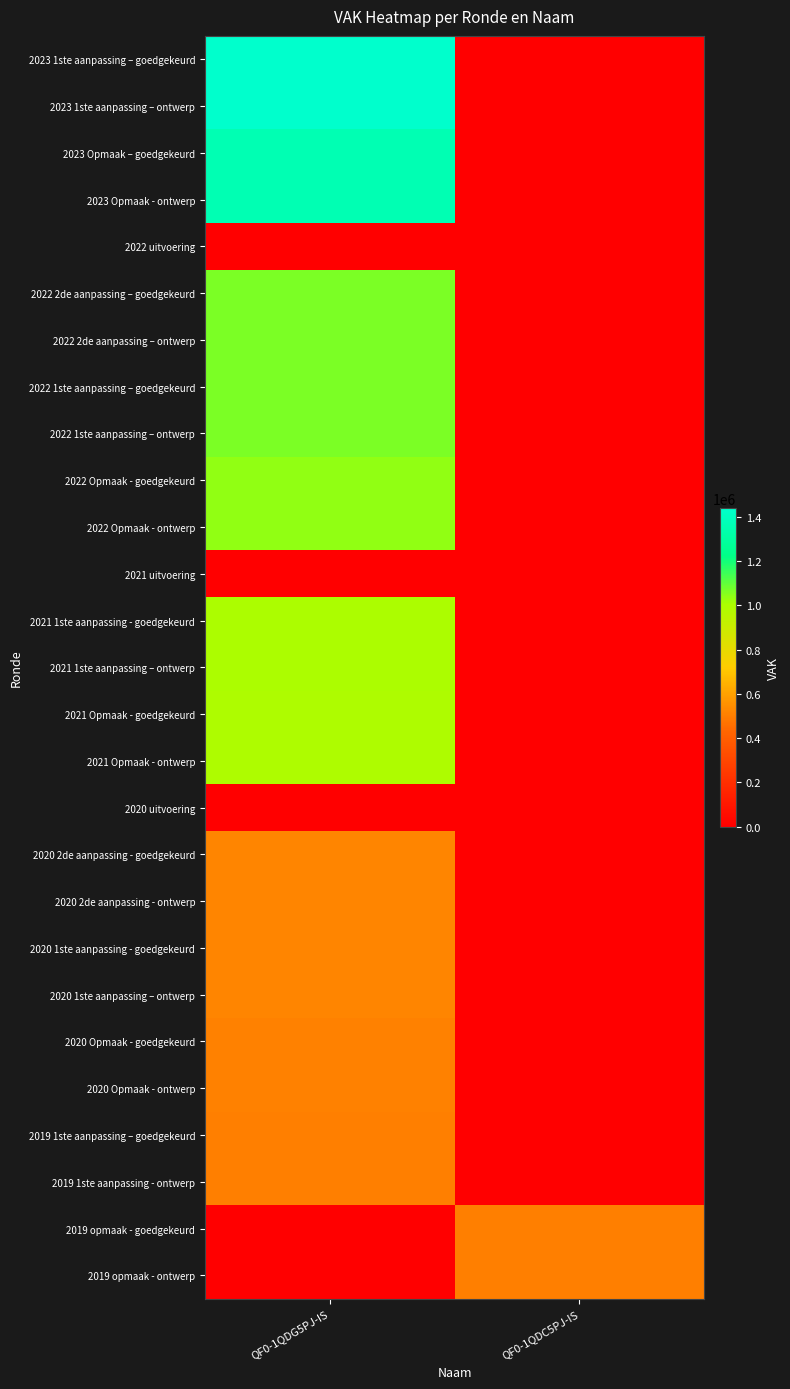

Count the number of categories in the chart.

2